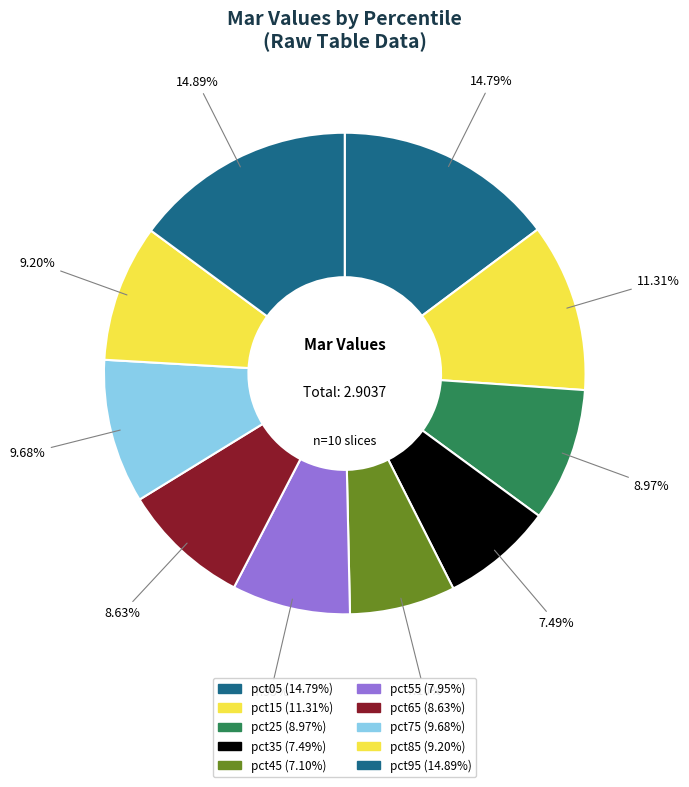

Is there a majority slice in this chart?

No